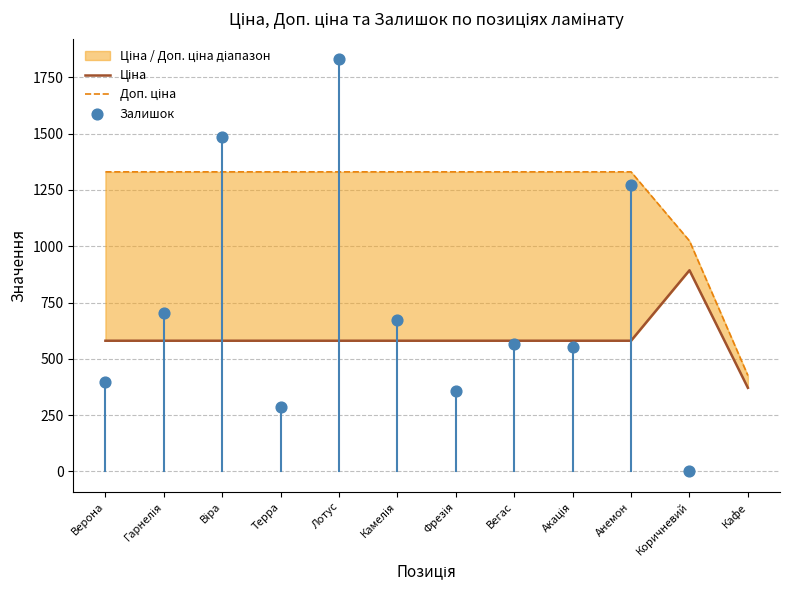

What is the total value across all series at Акація?

1910.6